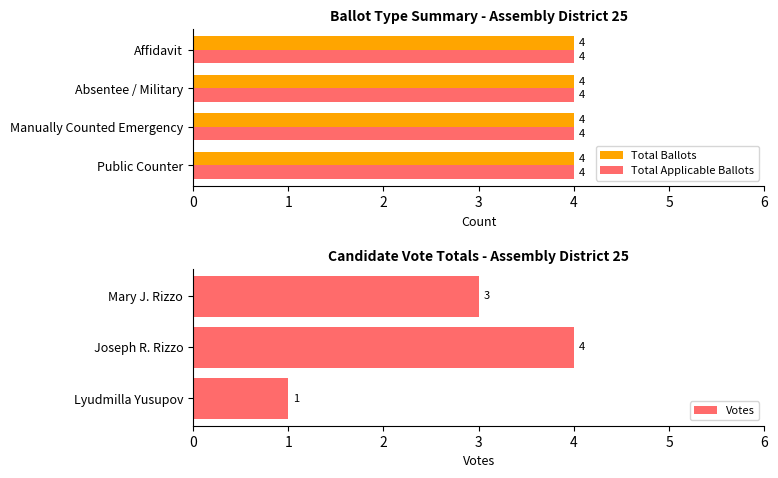

At which label is Votes closest to 2?

Lyudmilla Yusupov